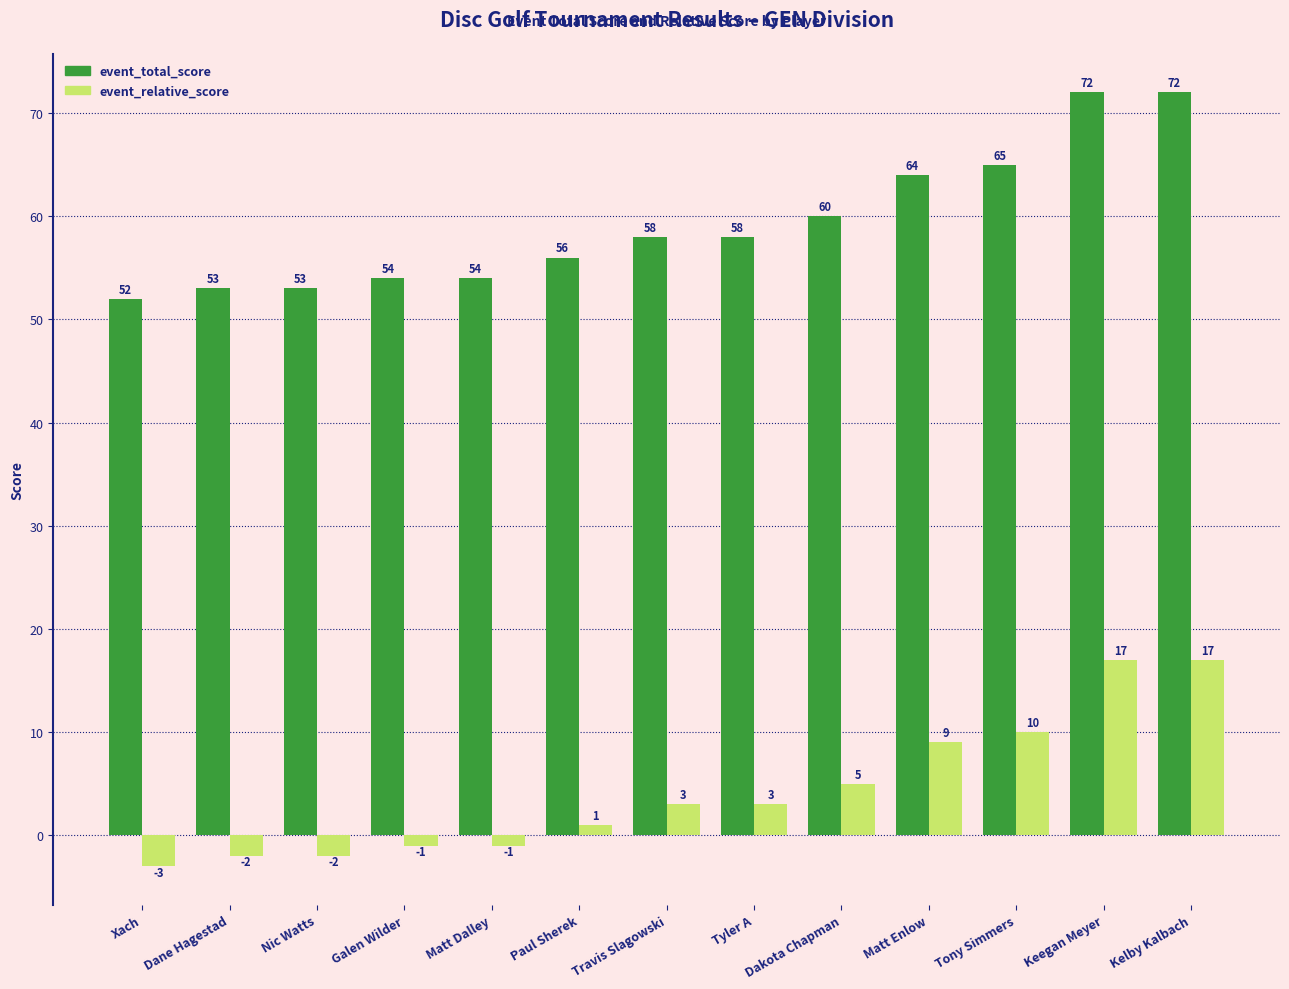

What is the average value of the event_relative_score series?

4